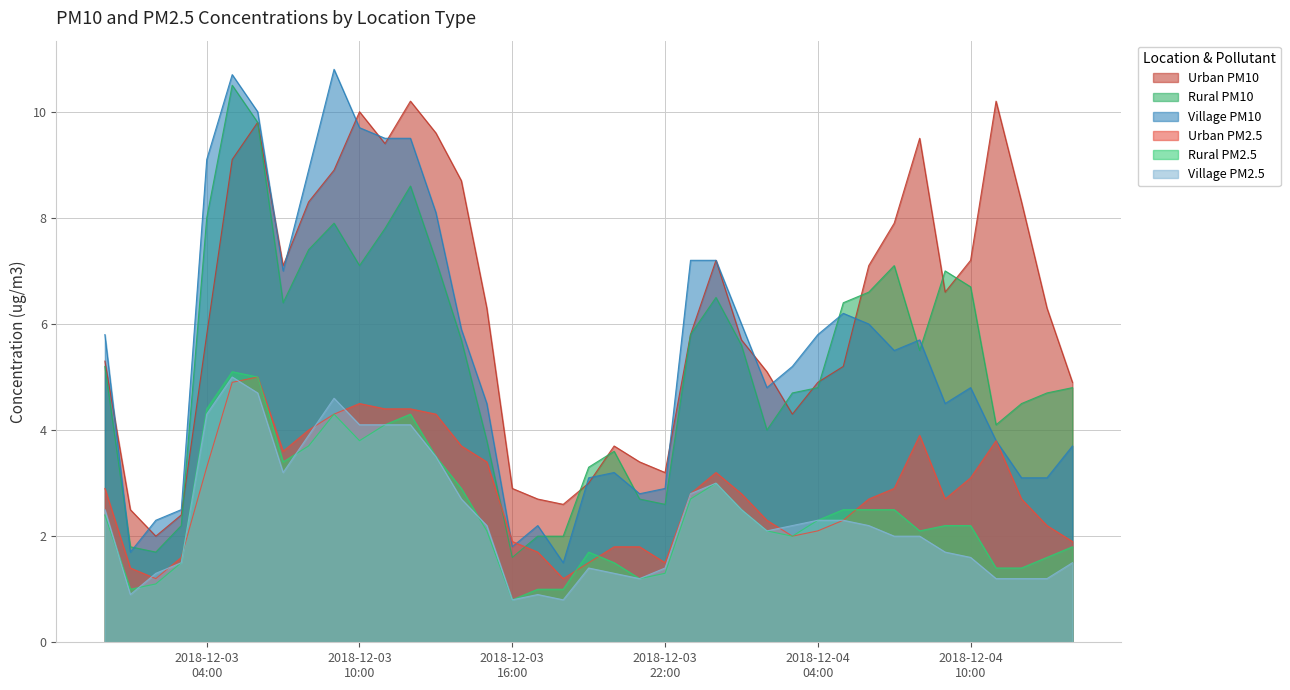

After their last crossing, which series has the higher values: Village PM10 or Urban PM10?

Urban PM10